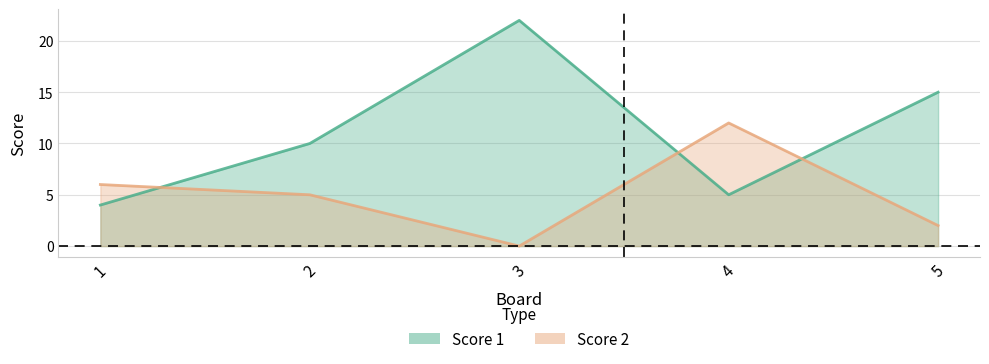

At which label does Score 1 first exceed 10?

3